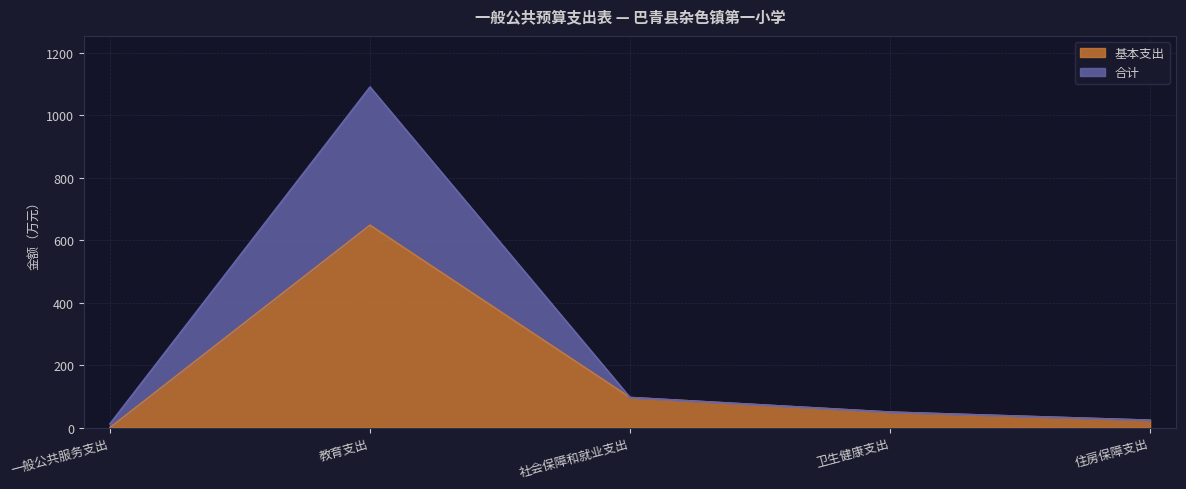

Which series has the widest spread of values?

合计